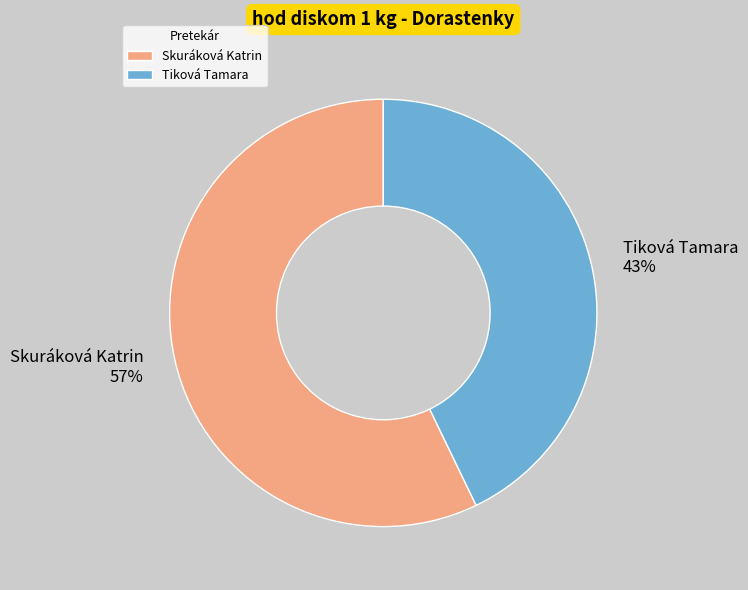

The Tiková Tamara slice represents 52% of the pie. True or false?

False